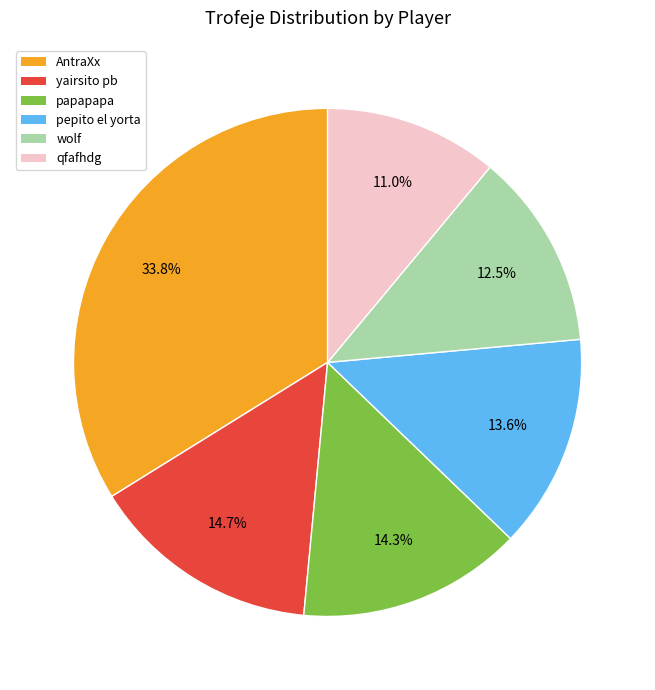

What is the largest slice in the pie chart?

AntraXx